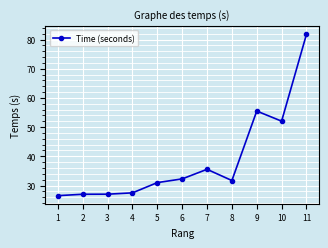

Which has a higher value, 10 or 7?

10